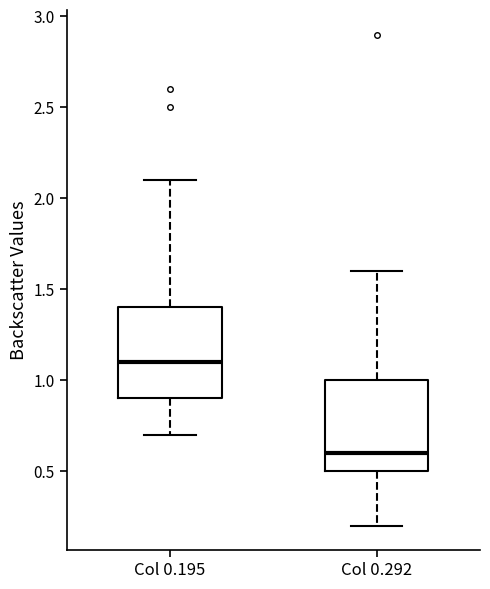

Reading left to right, transcribe this box plot: for each box, give where its median line is, the range the box spans, and where its two whiskers end, as read against the y-axis. The values are not printed on the chart, so give them approximately, as read against the axis.

Col 0.195: median 1.1, box 0.9 to 1.4, whiskers 0.7 to 2.1
Col 0.292: median 0.6, box 0.5 to 1.0, whiskers 0.2 to 1.6